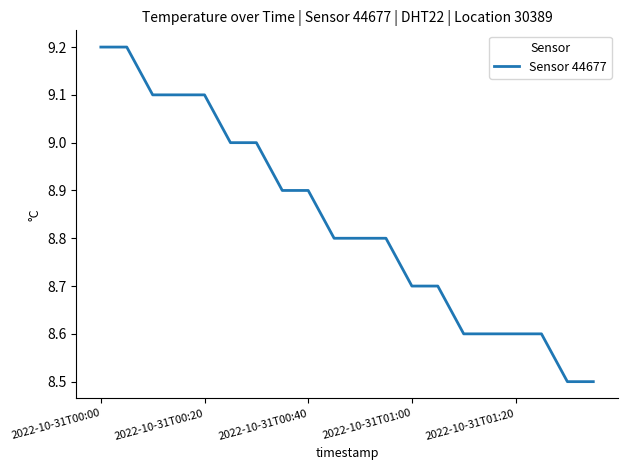

How many lines are shown in the chart?

1